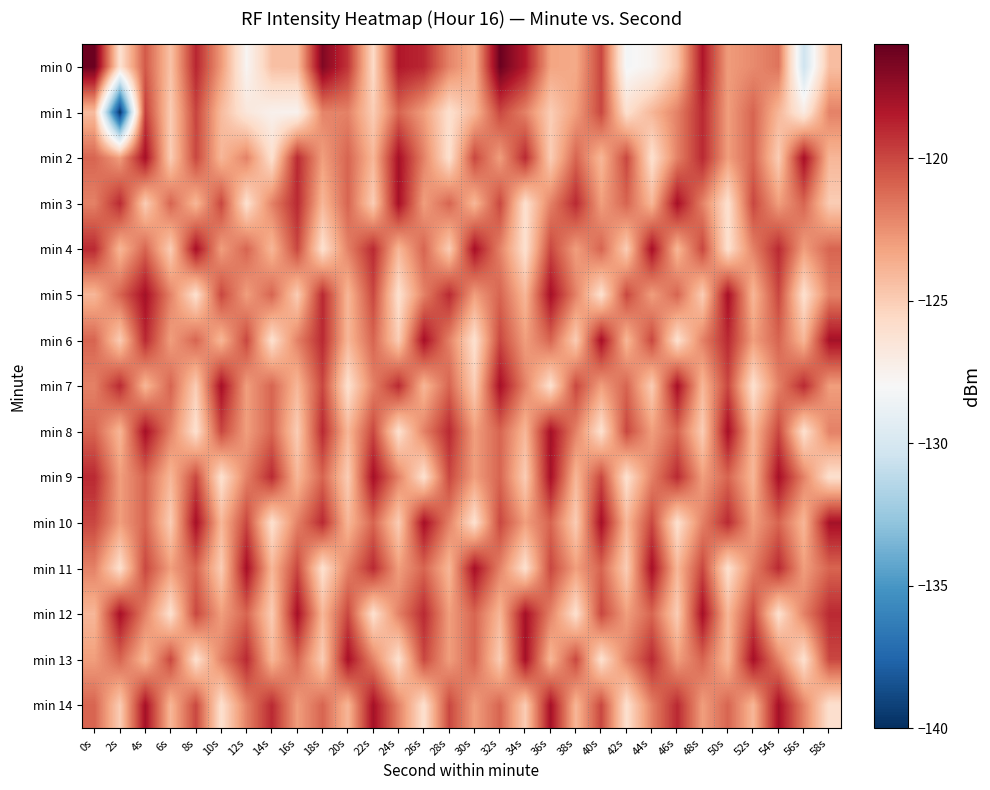

At which category is the sum across all series the highest?

4s